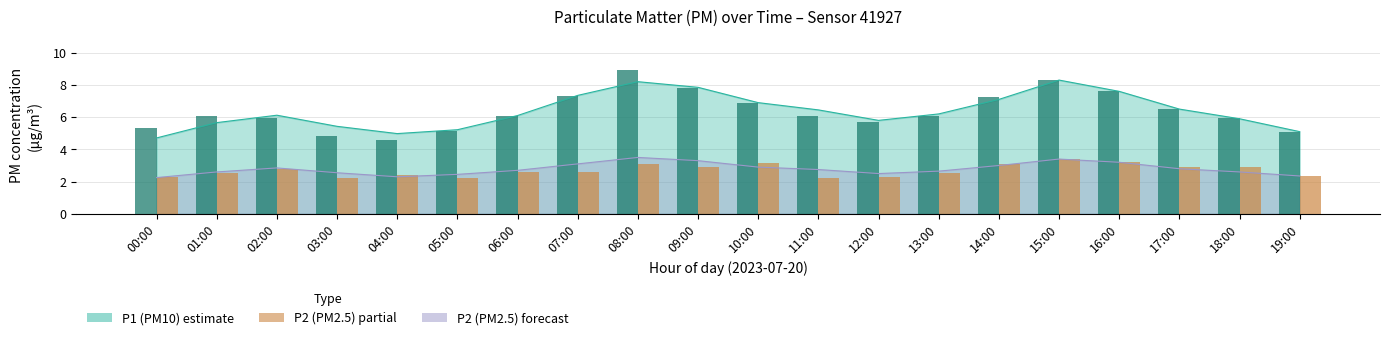

What position from the right is 07:00?

13